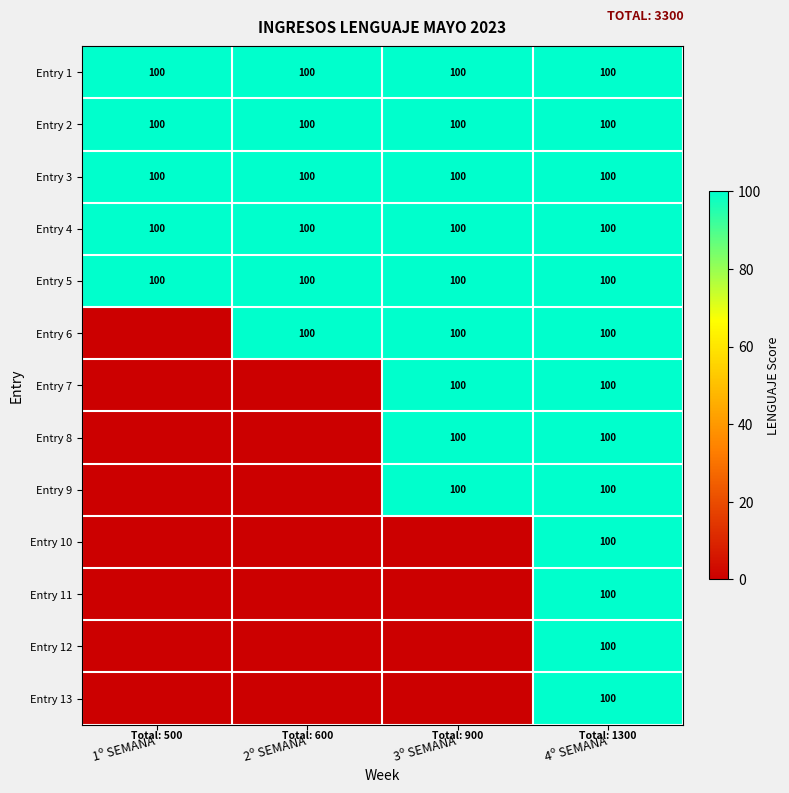

True or false: Entry 1 has a value of 100 at 2º SEMANA.

True